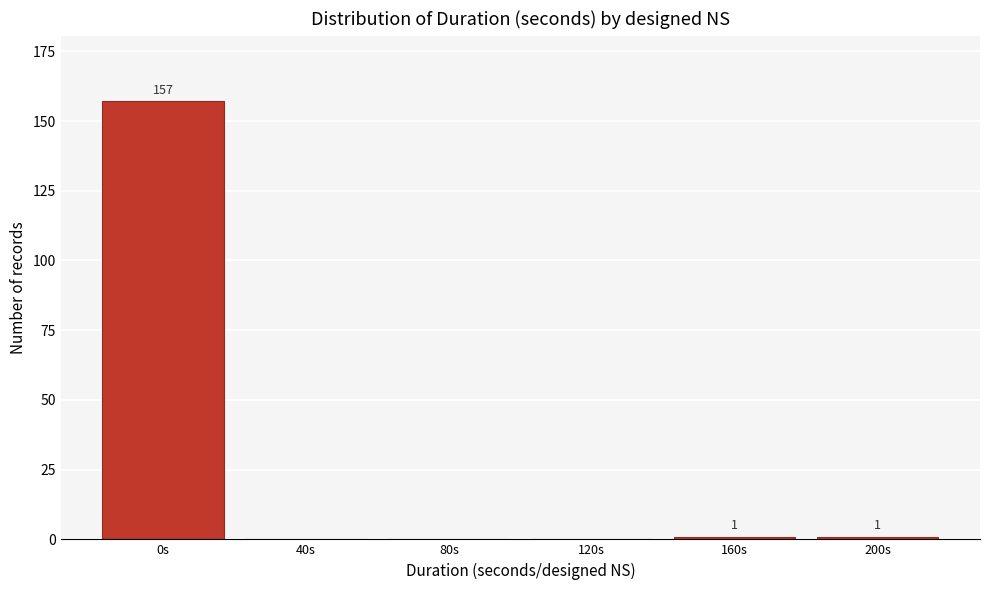

Reading left to right, extract all data points from this chart.

0s=157	40s=0	80s=0	120s=0	160s=1	200s=1